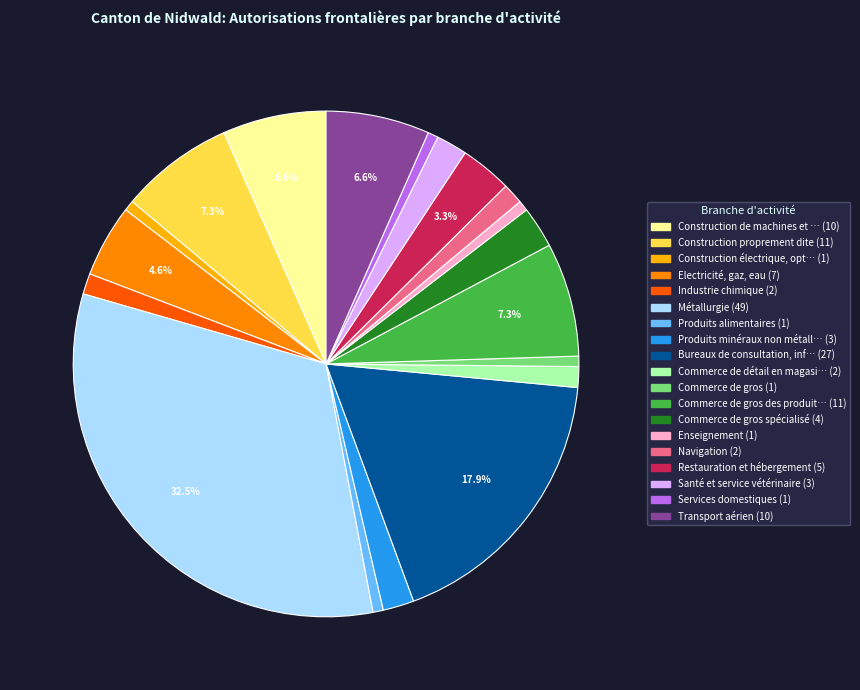

Is there any slice that represents more than half of the pie?

No